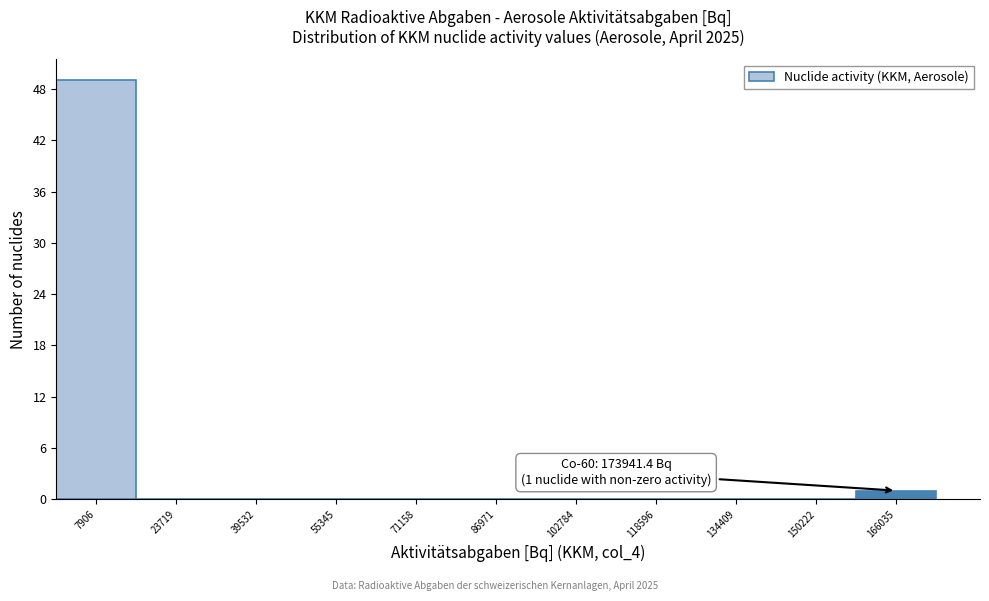

Which range on the x-axis has the tallest bar?

0 to 16000